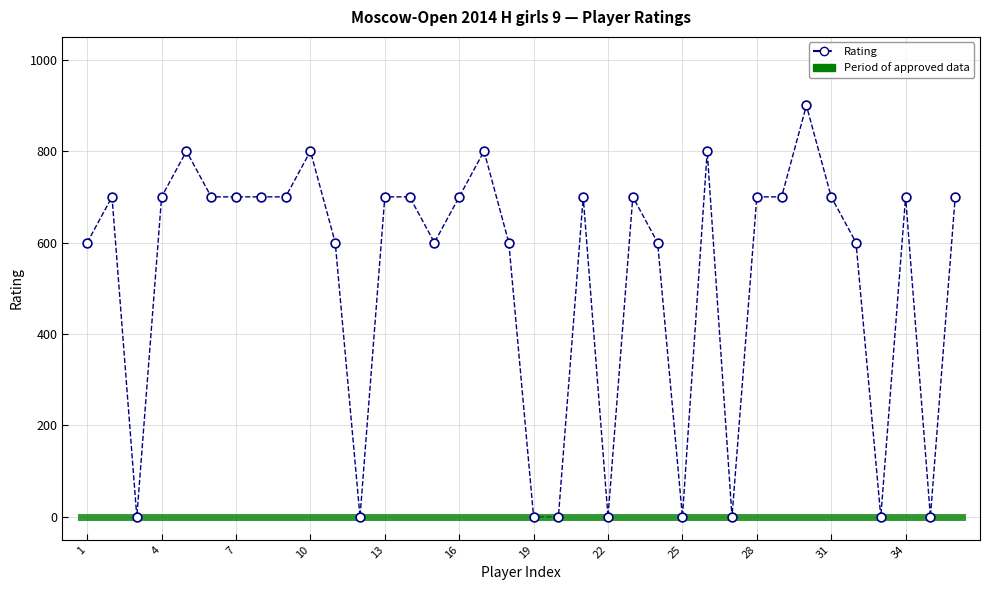

What is the range of X values (max minus min)?

35